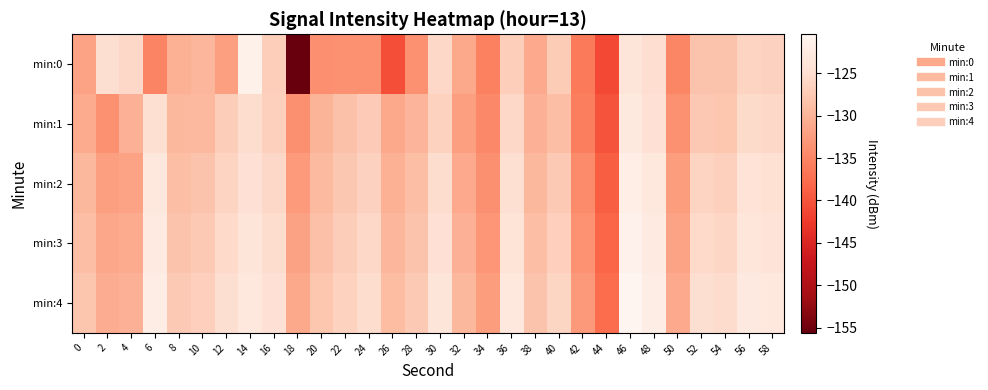

Which series has the largest total across all categories?

min:4